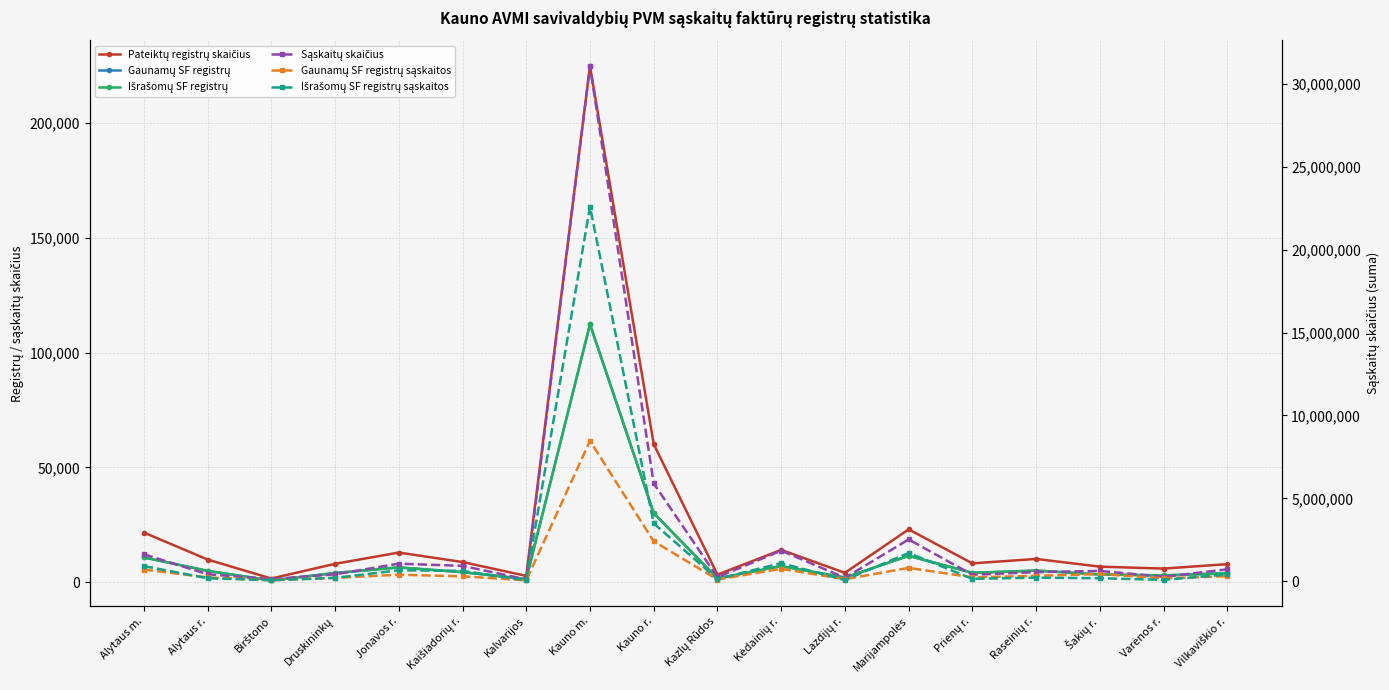

The Gaunamų SF registrų series shows 1657 at Kazlų Rūdos. True or false?

True